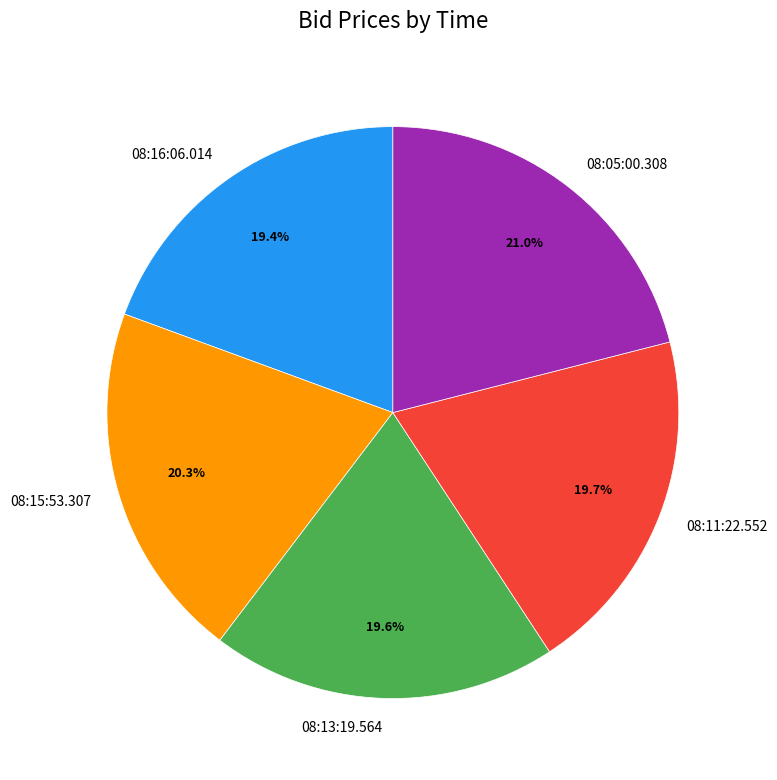

Is it true that 08:15:53.307 is 20% of the pie?

True